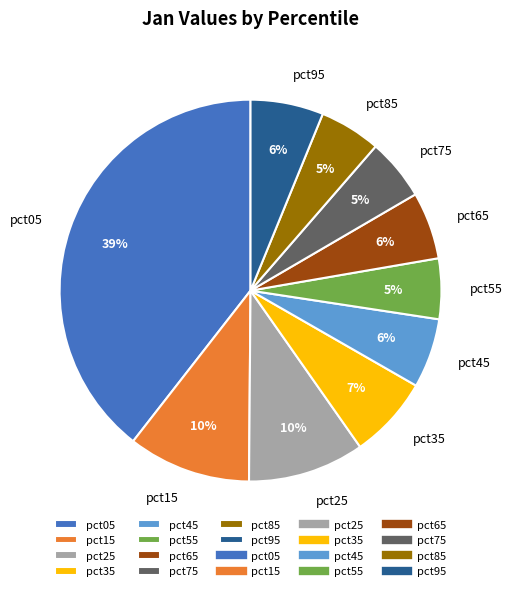

To the nearest percent, what percentage of the pie is pct25?

10%